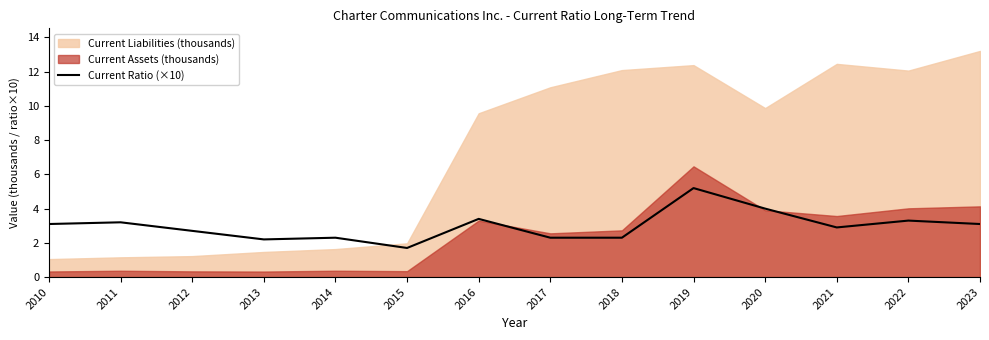

Is it true that Current Ratio (×10) equals 3.1 at 2010?

True